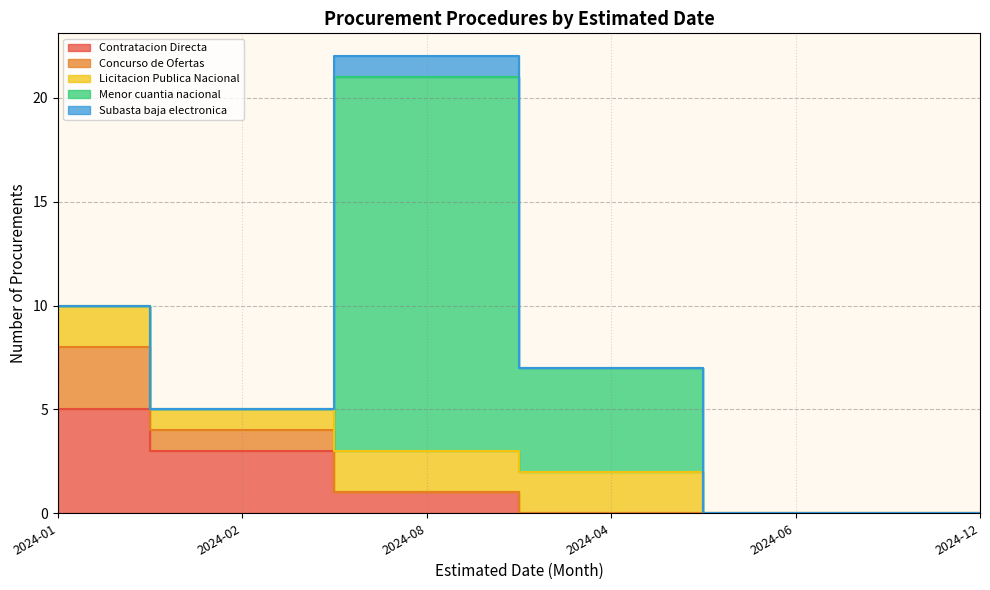

What are all the series names shown in the legend?

Contratacion Directa, Concurso de Ofertas, Licitacion Publica Nacional, Menor cuantia nacional, Subasta baja electronica